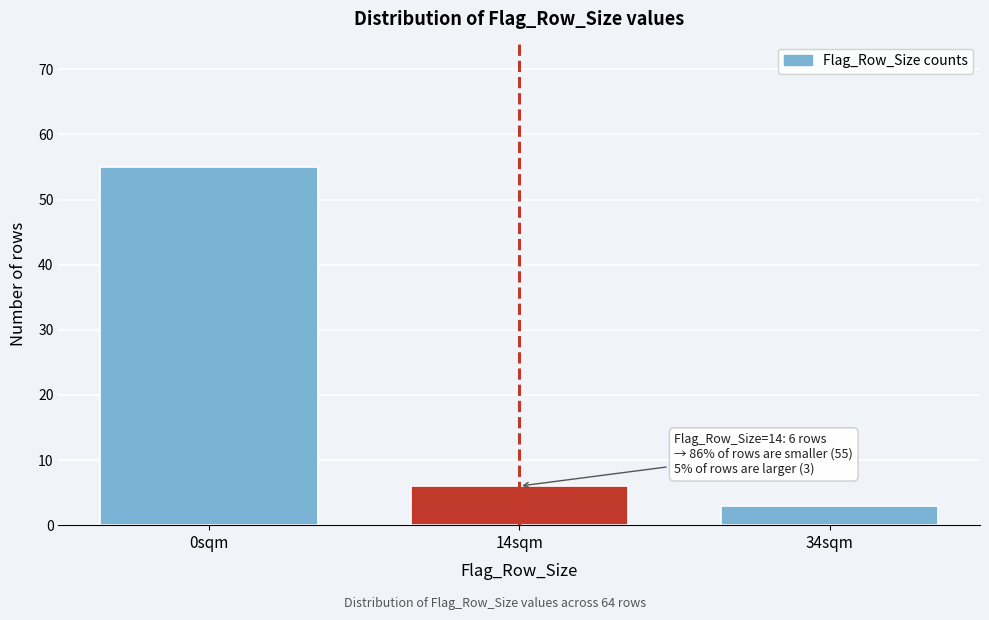

Reading left to right, extract all data points from this chart.

55	6	3